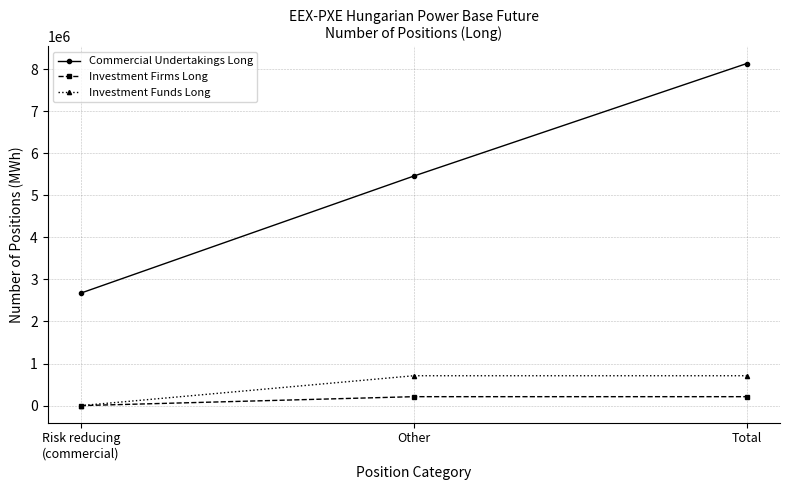

The value of Investment Funds Long at Risk reducing
(commercial) is 0. True or false?

True